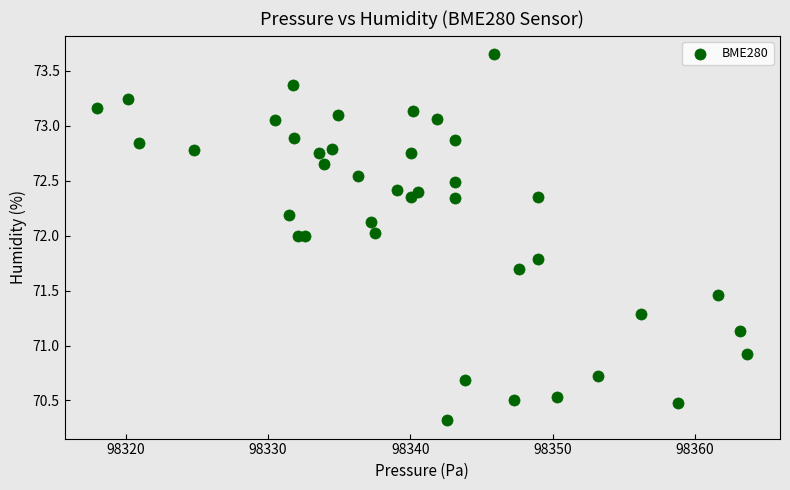

What Y value in the scatter plot is closest to 71?

70.9